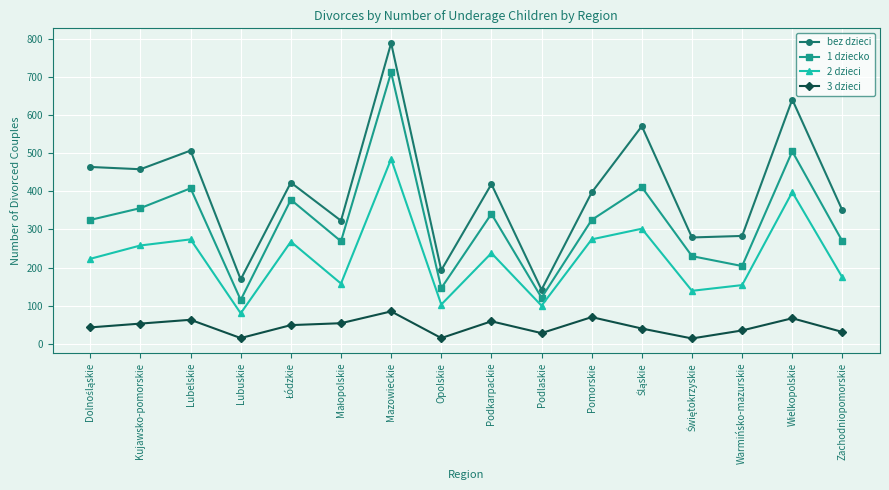

What is the difference between the maximum and minimum values in the 2 dzieci series?

405